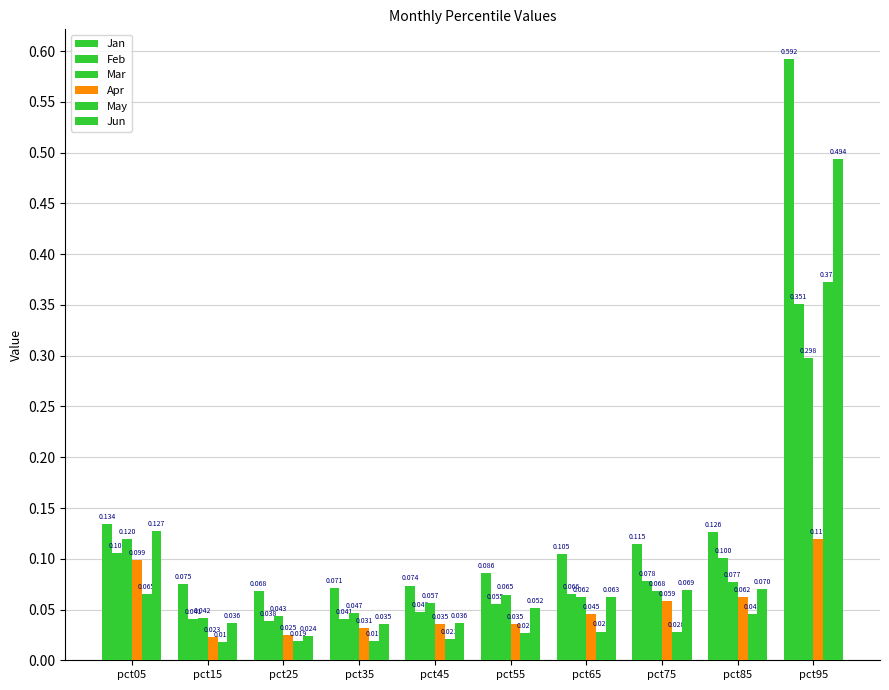

Count the number of categories in the chart.

10